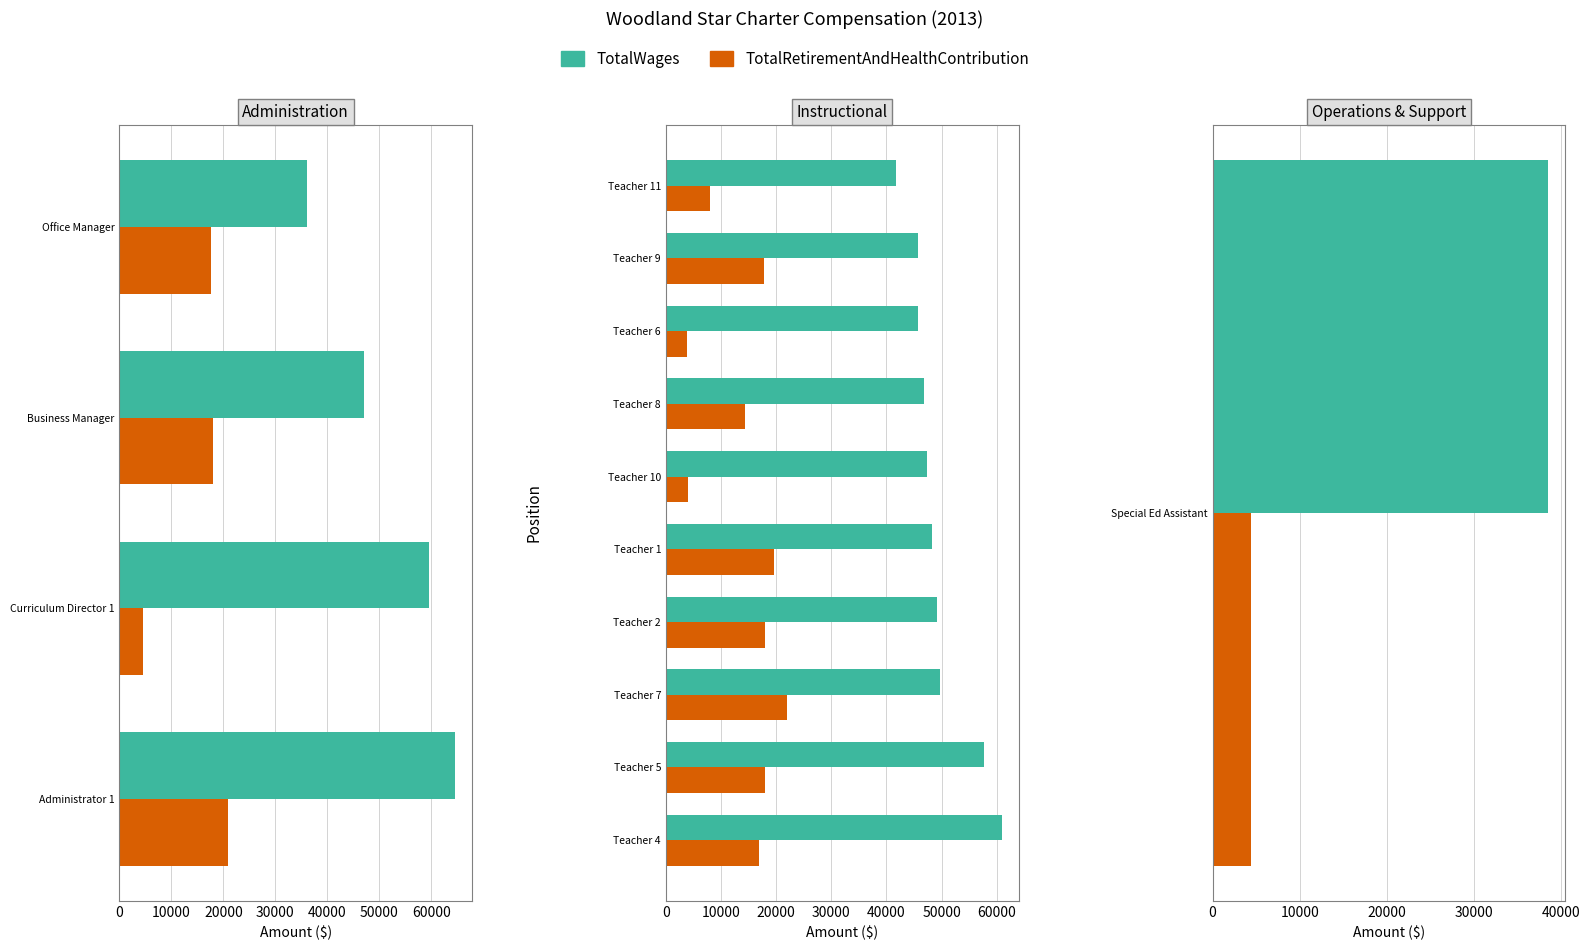

What is the value of the TotalWages bar at the 8th from the left?

45731